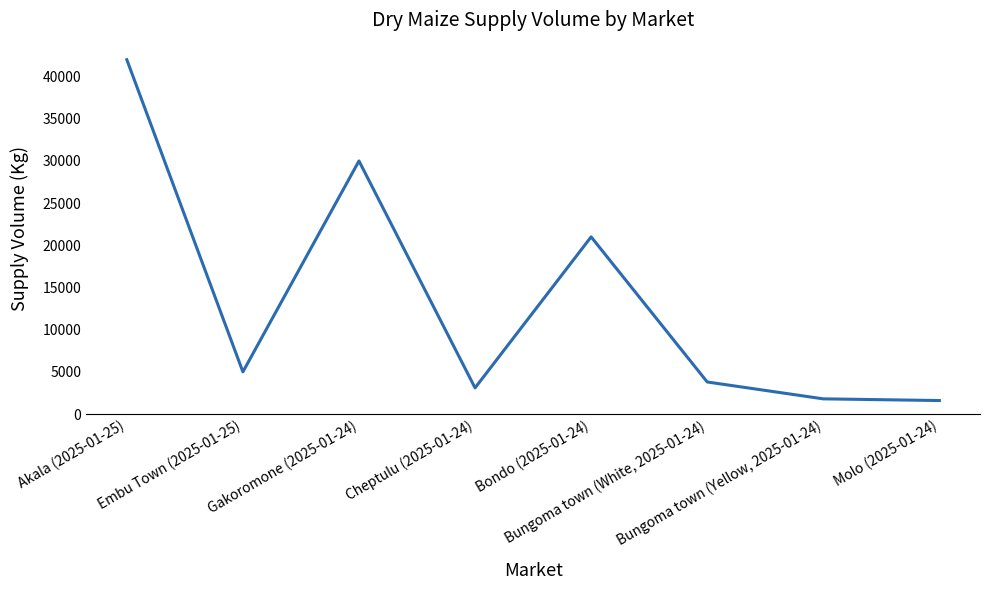

What is the ratio of the value at Bondo (2025-01-24) to the value at Gakoromone (2025-01-24)?

0.7